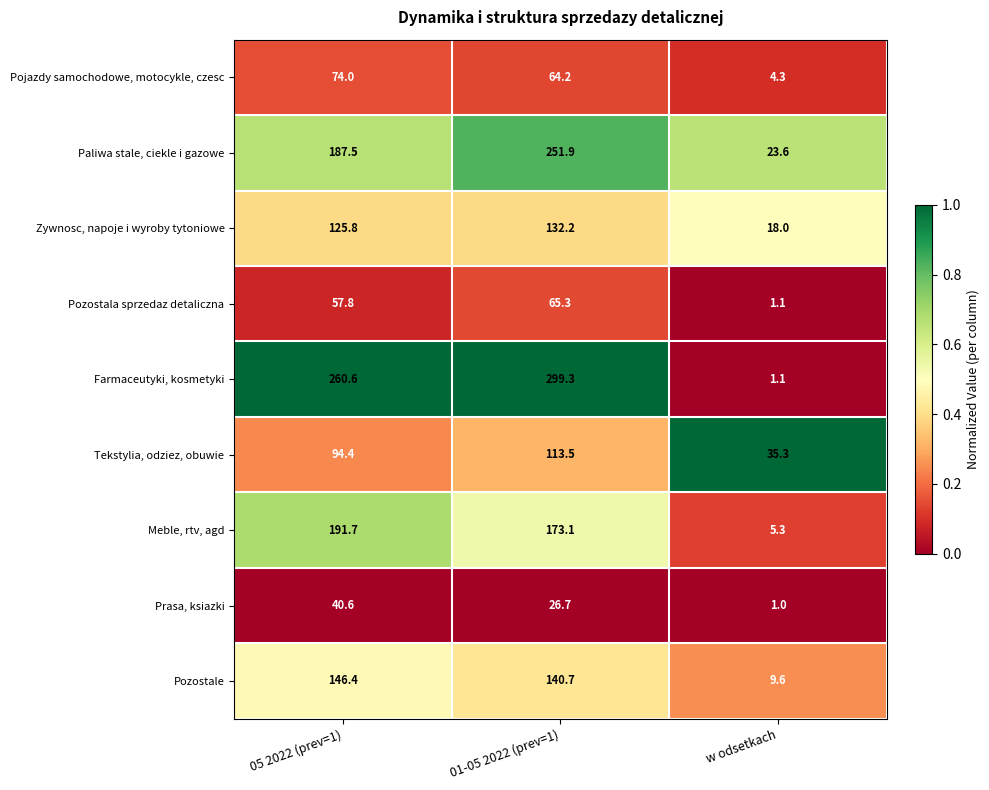

Rank the series at 05 2022 (prev=1) from lowest to highest value.

Prasa, ksiazki, Pozostala sprzedaz detaliczna, Pojazdy samochodowe, motocykle, czesc, Tekstylia, odziez, obuwie, Zywnosc, napoje i wyroby tytoniowe, Pozostale, Paliwa stale, ciekle i gazowe, Meble, rtv, agd, Farmaceutyki, kosmetyki